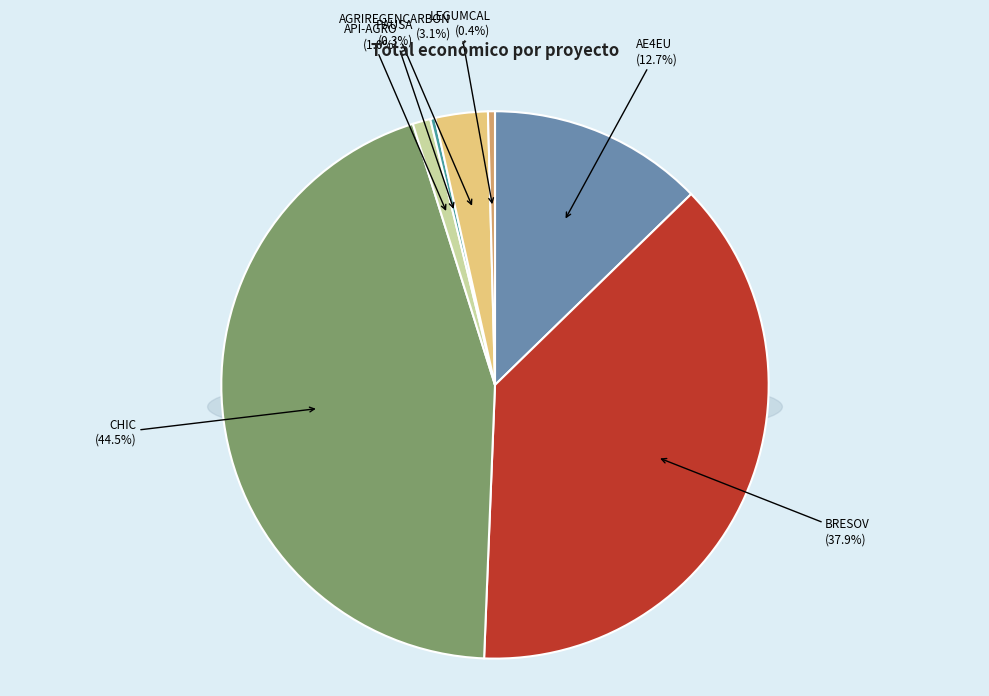

Is there a majority slice in this chart?

No